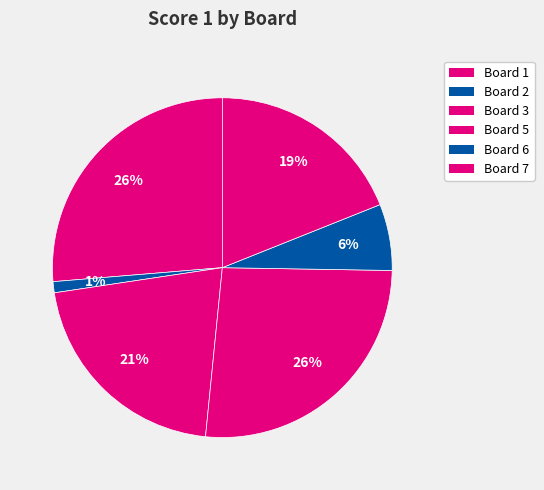

How many slices are in this pie chart?

6